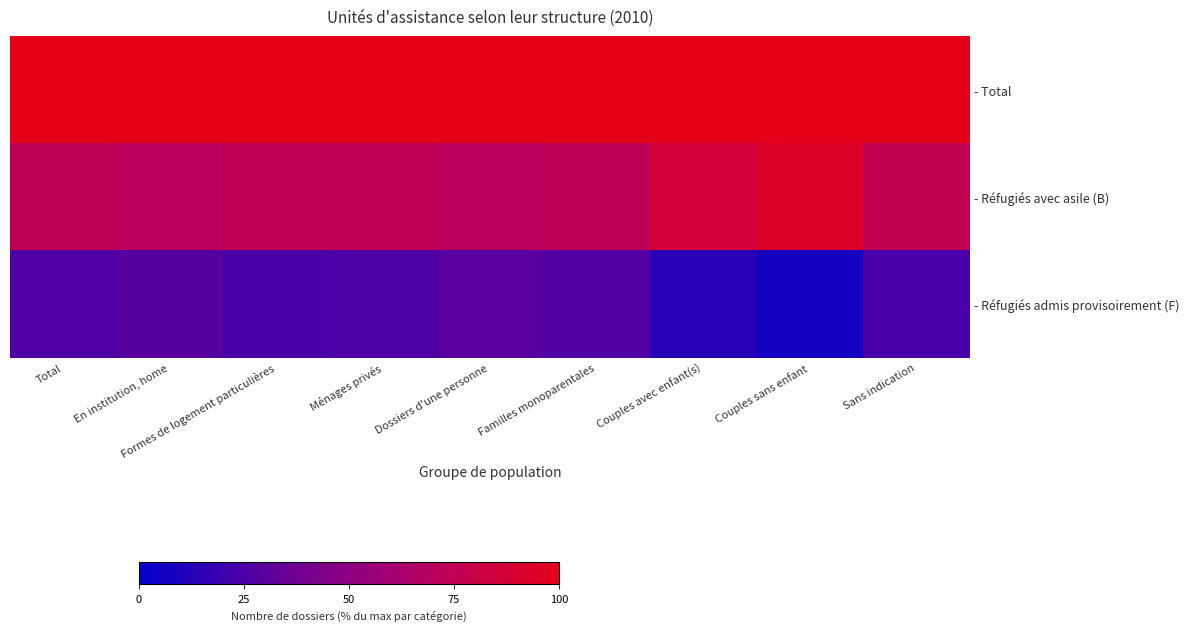

At which category is the sum across all series the highest?

Total